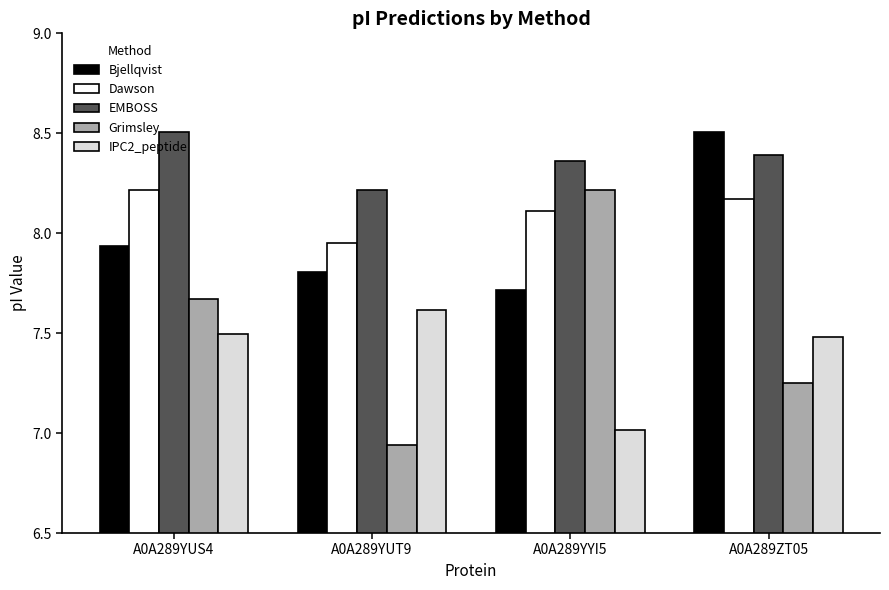

Are the bars grouped side by side (vs. stacked)?

Yes